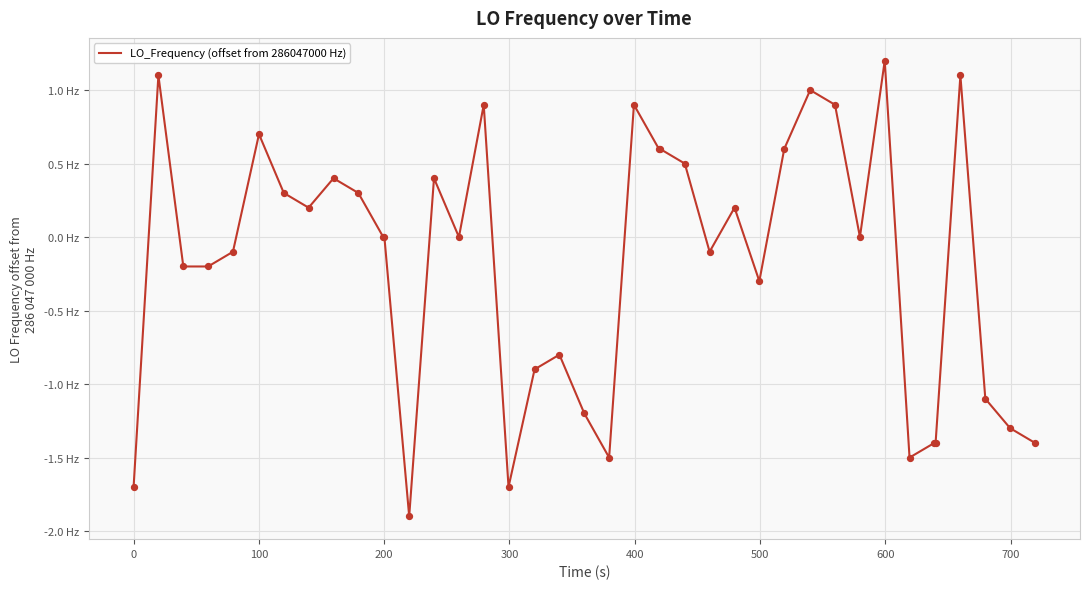

Is this an area chart (filled region under the line)?

No